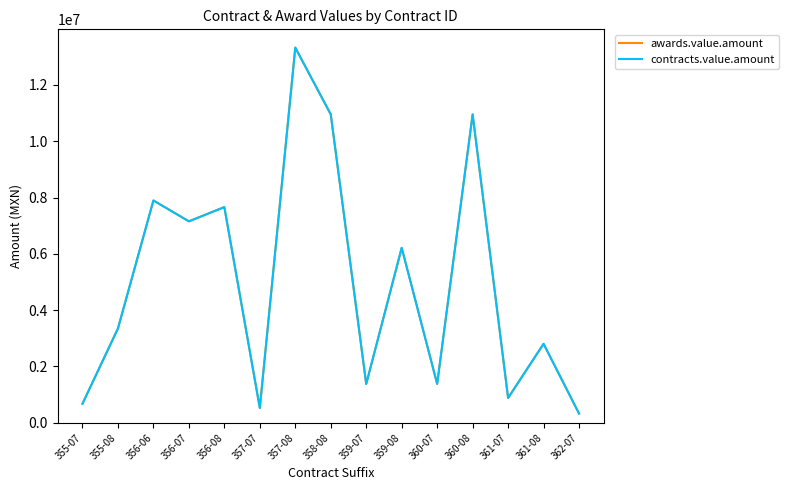

What is the label of the 6th point from the right?

359-08